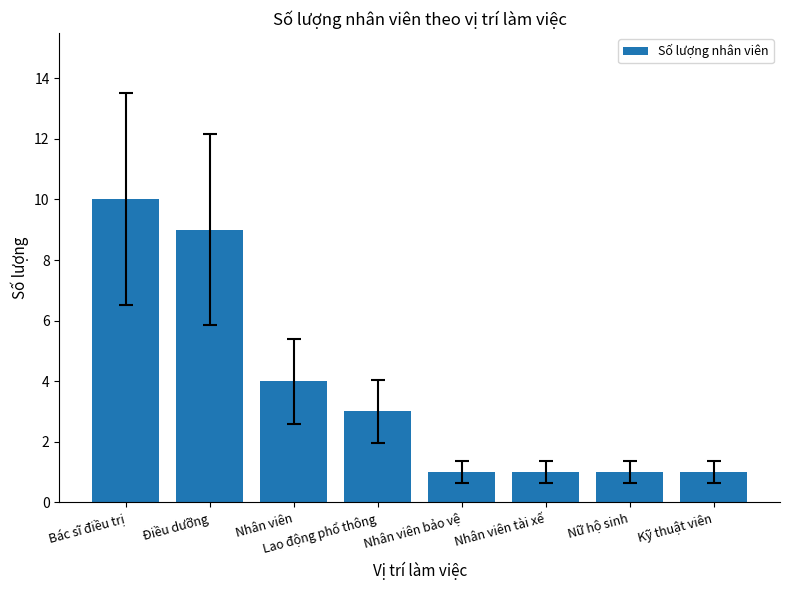

Reading right to left, extract all data points from this chart.

1	1	1	1	3	4	9	10